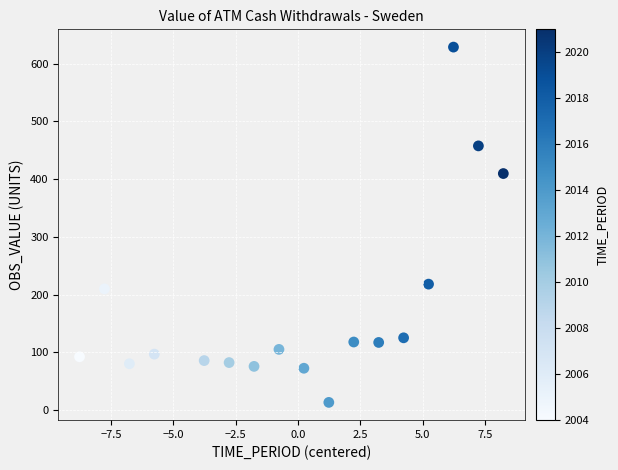

What is the range of X values (max minus min)?

17.0